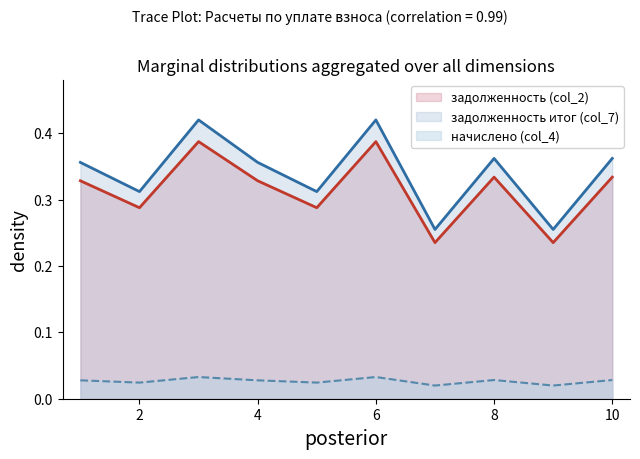

Reading right to left, extract all data points from this chart.

задолженность (col_2): 0.3	0.2	0.3	0.2	0.4	0.3	0.3	0.4	0.3	0.3
начислено (col_4): 0.4	0.3	0.4	0.3	0.4	0.3	0.4	0.4	0.3	0.4
задолженность итог (col_7): 0.0	0.0	0.0	0.0	0.0	0.0	0.0	0.0	0.0	0.0